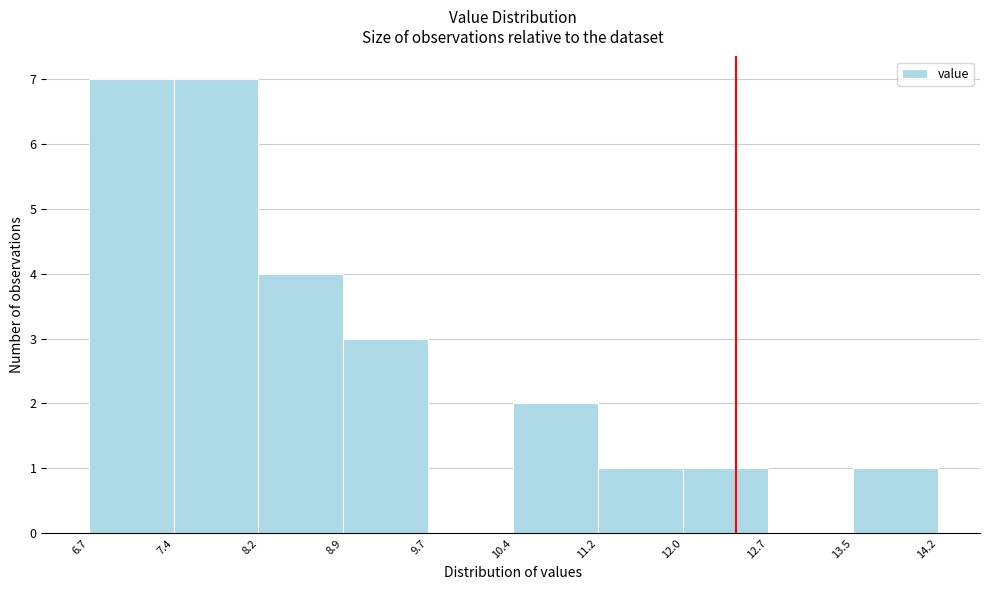

Reading left to right, list every bar in this chart as the range it spans on the x-axis followed by its height. The values are not printed on the chart, so give them approximately, as read against the axis.

6.7 to 7.4: 7
7.4 to 8.2: 7
8.2 to 8.9: 4
8.9 to 9.7: 3
9.7 to 10.4: 0
10.4 to 11.2: 2
11.2 to 12.0: 1
12.0 to 12.7: 1
12.7 to 13.5: 0
13.5 to 14.2: 1